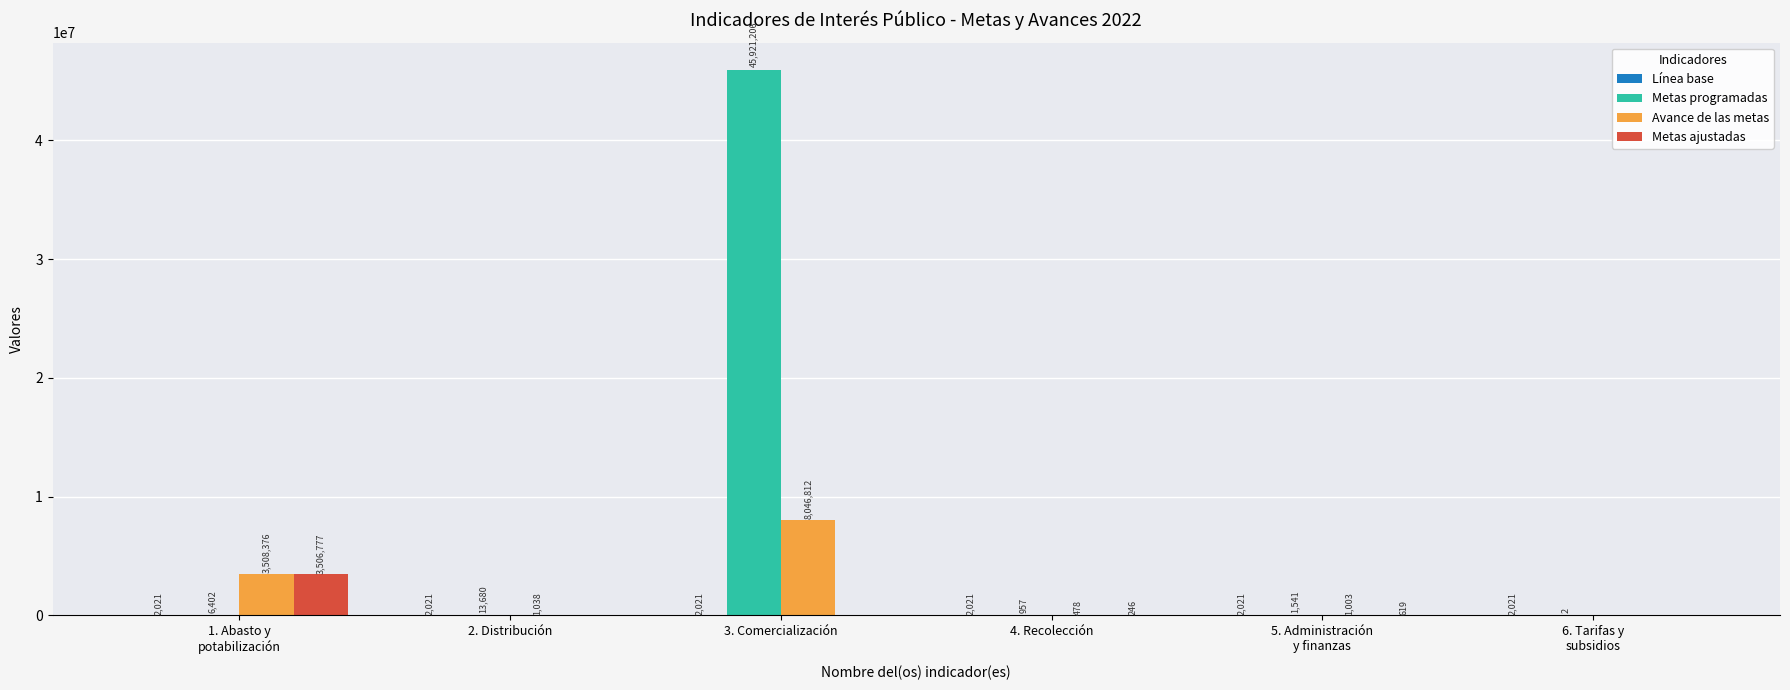

At which label does Avance de las metas reach its peak?

3. Comercialización